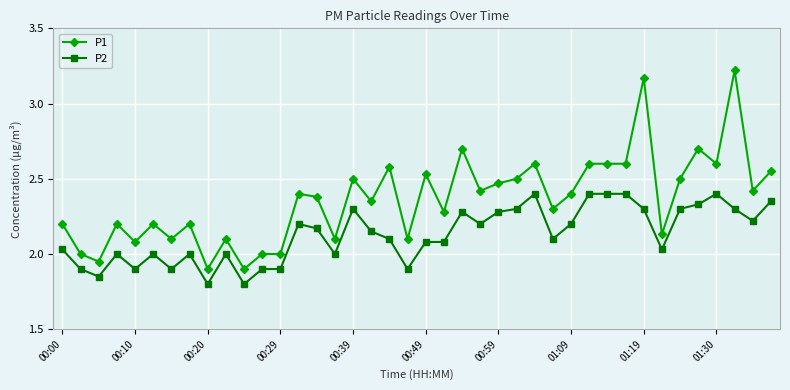

List the series in order of their peak value, lowest first.

P2, P1